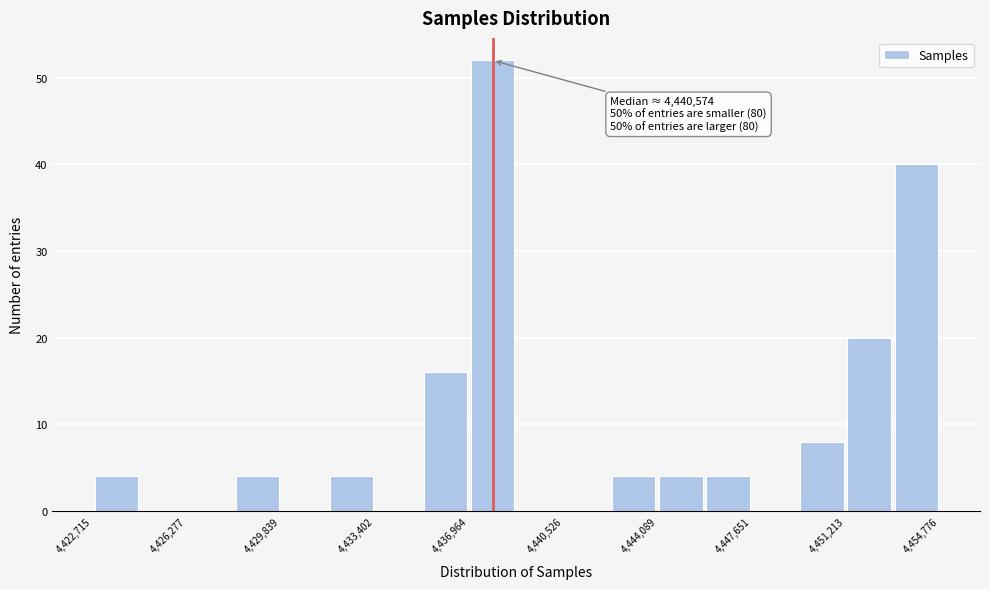

Read against the x-axis, roughly where is the centre of the tallest bar?

4438000